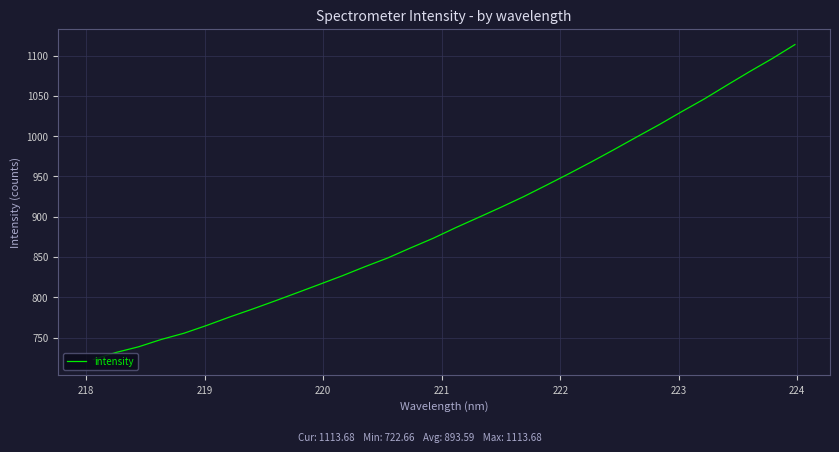

What is the difference between the maximum and minimum values?

391.0